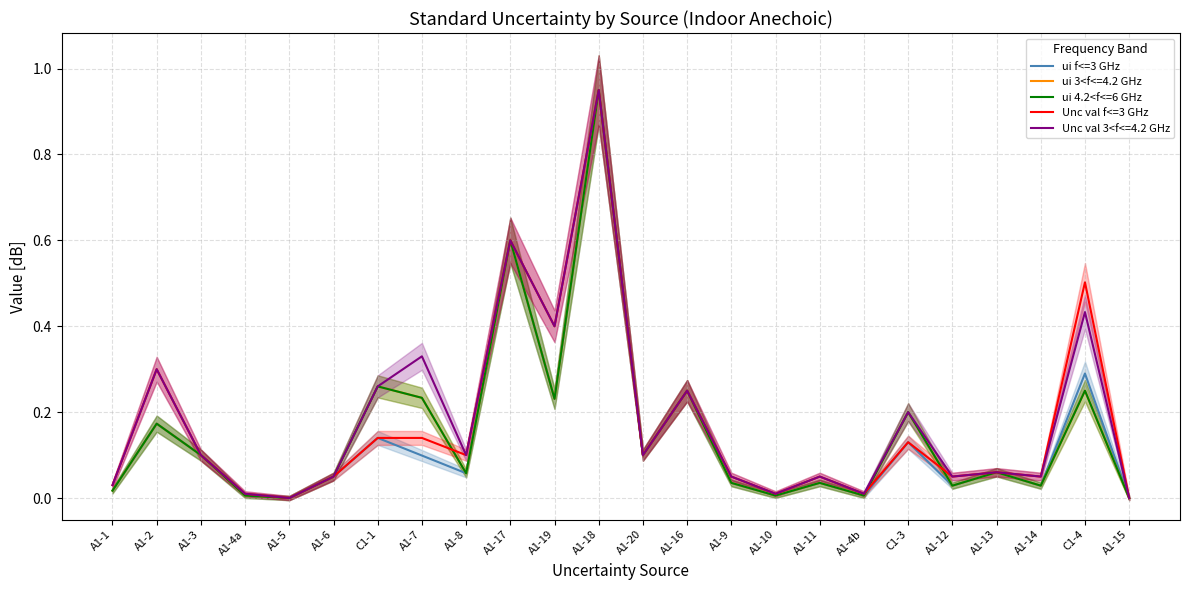

What is the difference between the maximum and minimum values in the Unc val f<=3 GHz series?

0.9